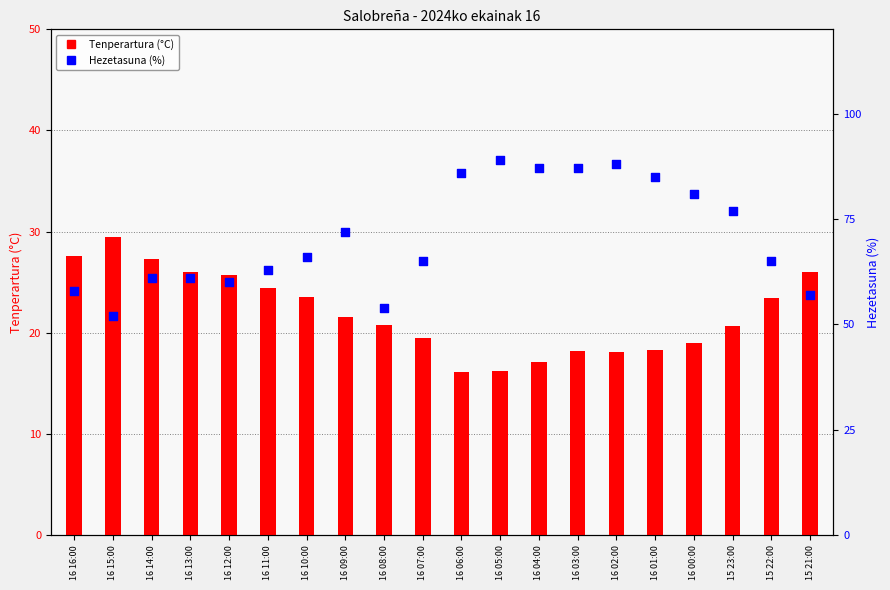

What are all the series names shown in the legend?

Tenperartura (°C), Hezetasuna (%)